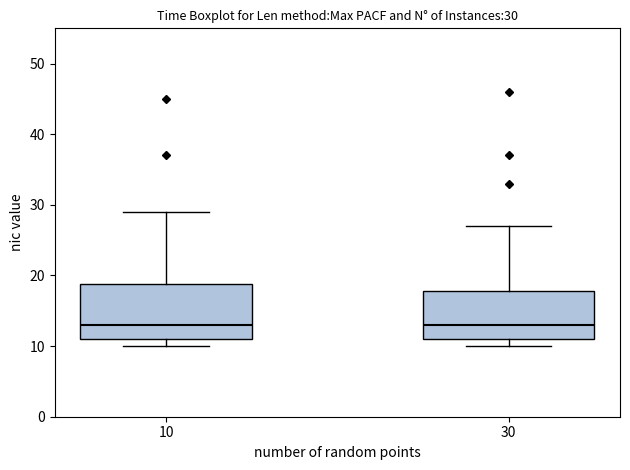

Which box is the tallest, from its lower edge to its upper edge?

10